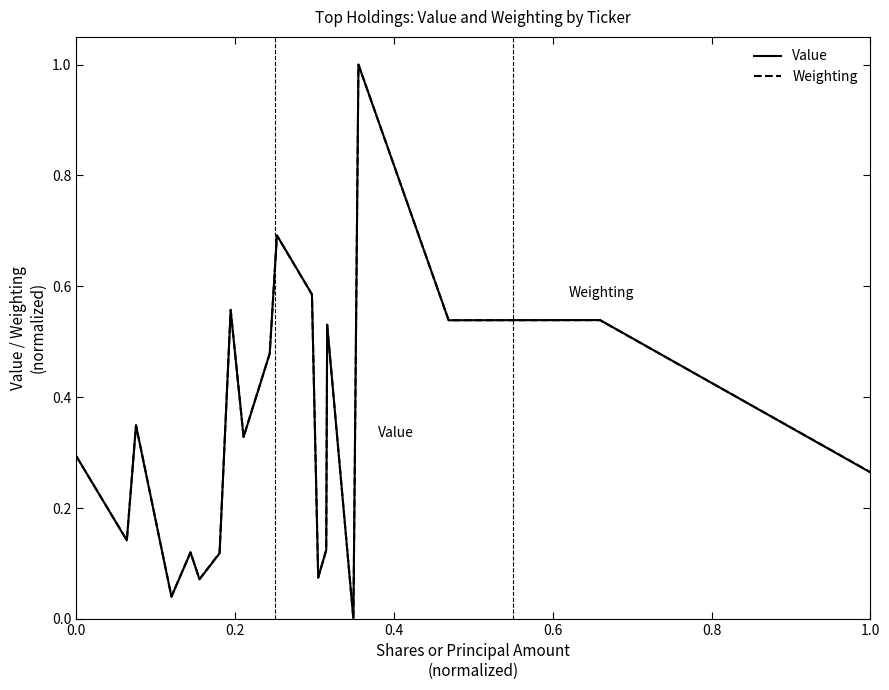

What is the highest value of the Weighting series?

1.0